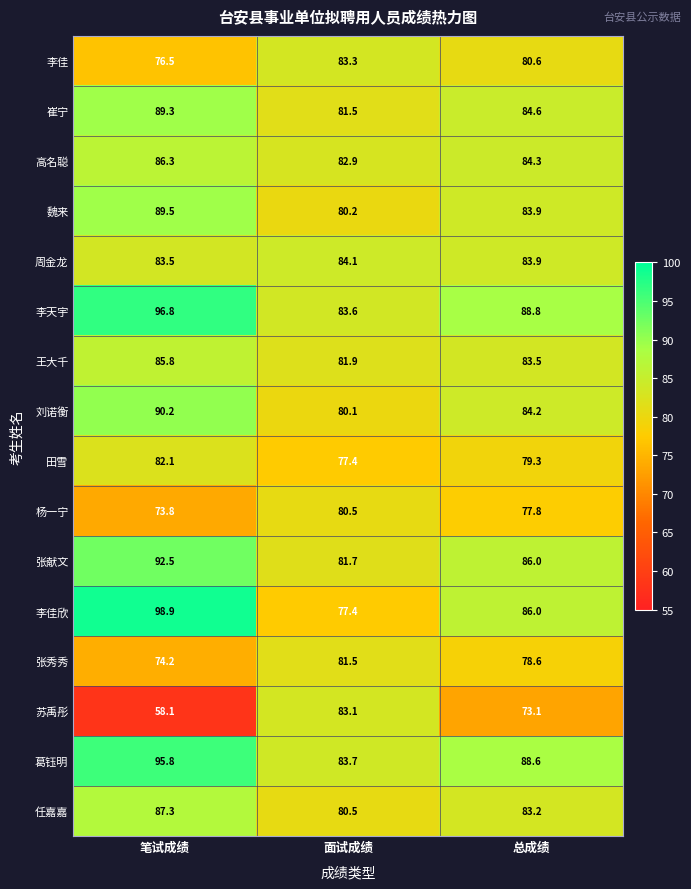

Is it true that 魏来 equals 80.2 at 面试成绩?

True